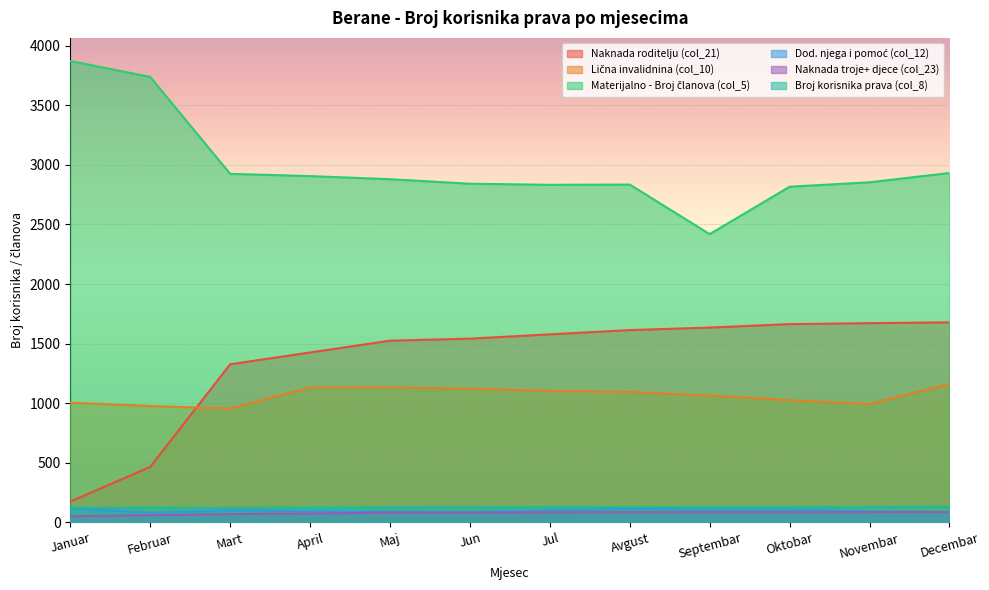

At which category is the sum across all series the highest?

Decembar